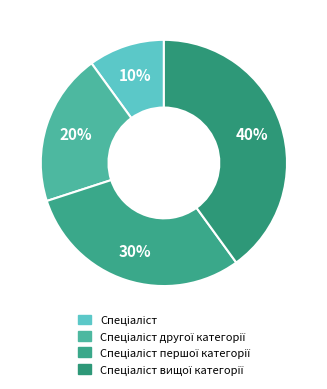

To the nearest percent, what is the difference between the largest and smallest slice percentages?

30%